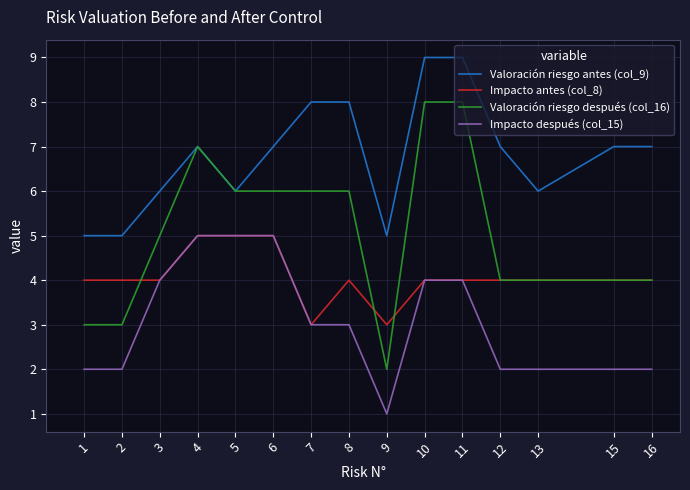

Reading right to left, list all the values displayed in this chart.

Valoración riesgo antes (col_9): 16=7	15=7	13=6	12=7	11=9	10=9	9=5	8=8	7=8	6=7	5=6	4=7	3=6	2=5	1=5
Impacto antes (col_8): 16=4	15=4	13=4	12=4	11=4	10=4	9=3	8=4	7=3	6=5	5=5	4=5	3=4	2=4	1=4
Valoración riesgo después (col_16): 16=4	15=4	13=4	12=4	11=8	10=8	9=2	8=6	7=6	6=6	5=6	4=7	3=5	2=3	1=3
Impacto después (col_15): 16=2	15=2	13=2	12=2	11=4	10=4	9=1	8=3	7=3	6=5	5=5	4=5	3=4	2=2	1=2